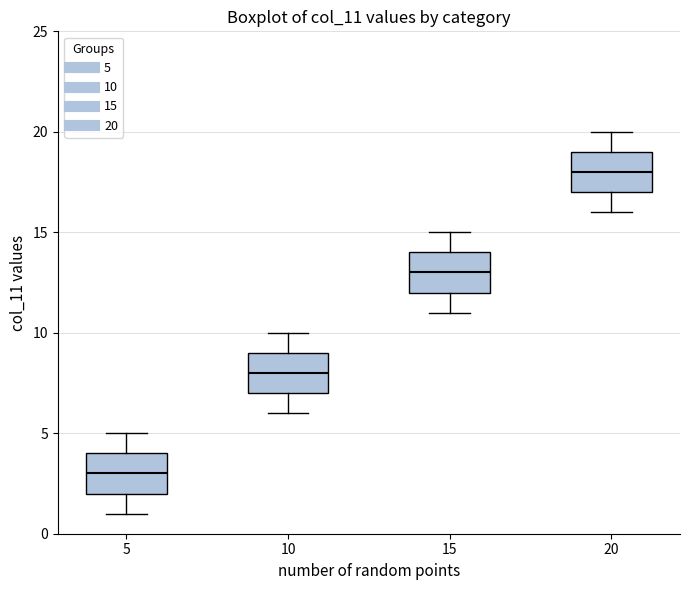

Where is the lower edge of the box at x = 10 on the y-axis? The values are not printed on the chart, so give them approximately, as read against the axis.

7